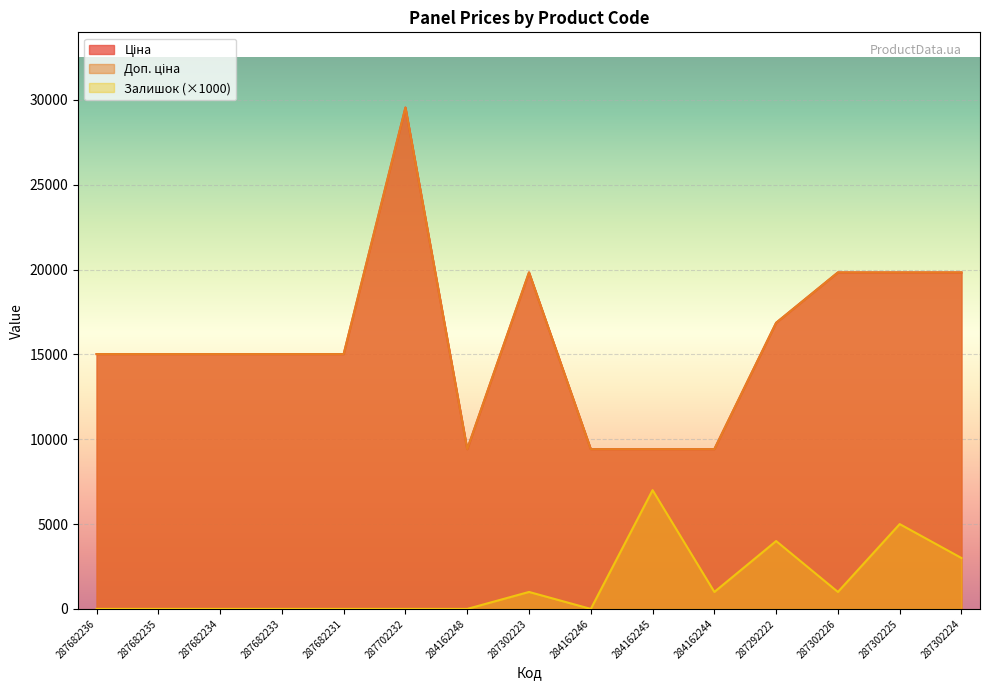

Does the chart display data point markers on the line(s)?

No